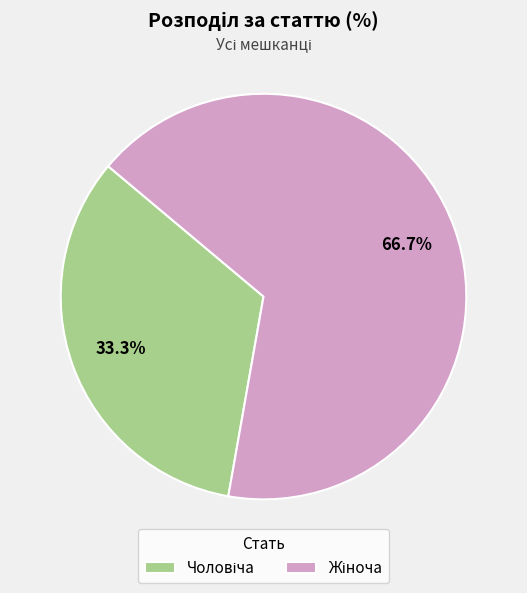

Is there any slice that represents more than half of the pie?

Yes